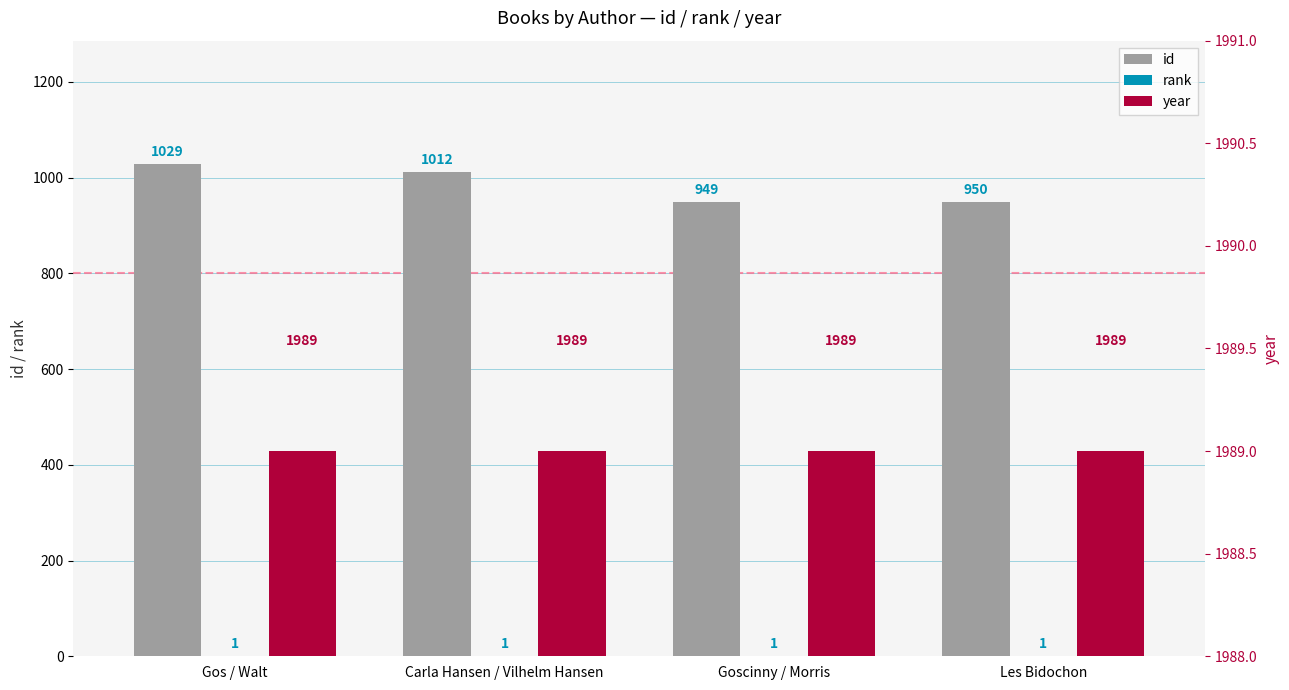

True or false: id has a value of 949 at Goscinny / Morris.

True